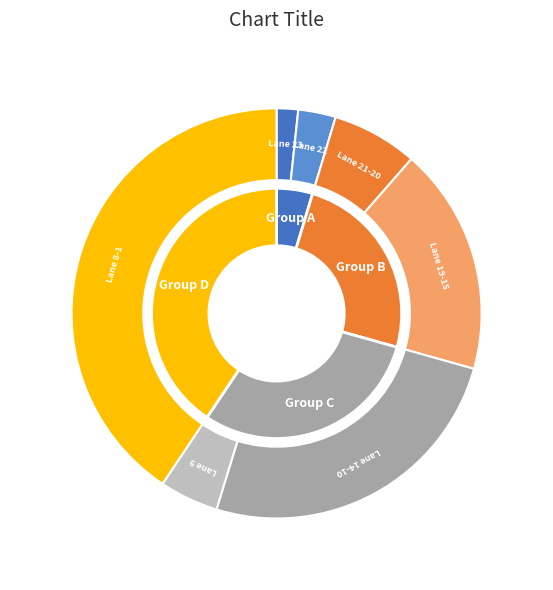

What is the ratio of the value at Lane 9 to the value at Lane 21-20?

0.7